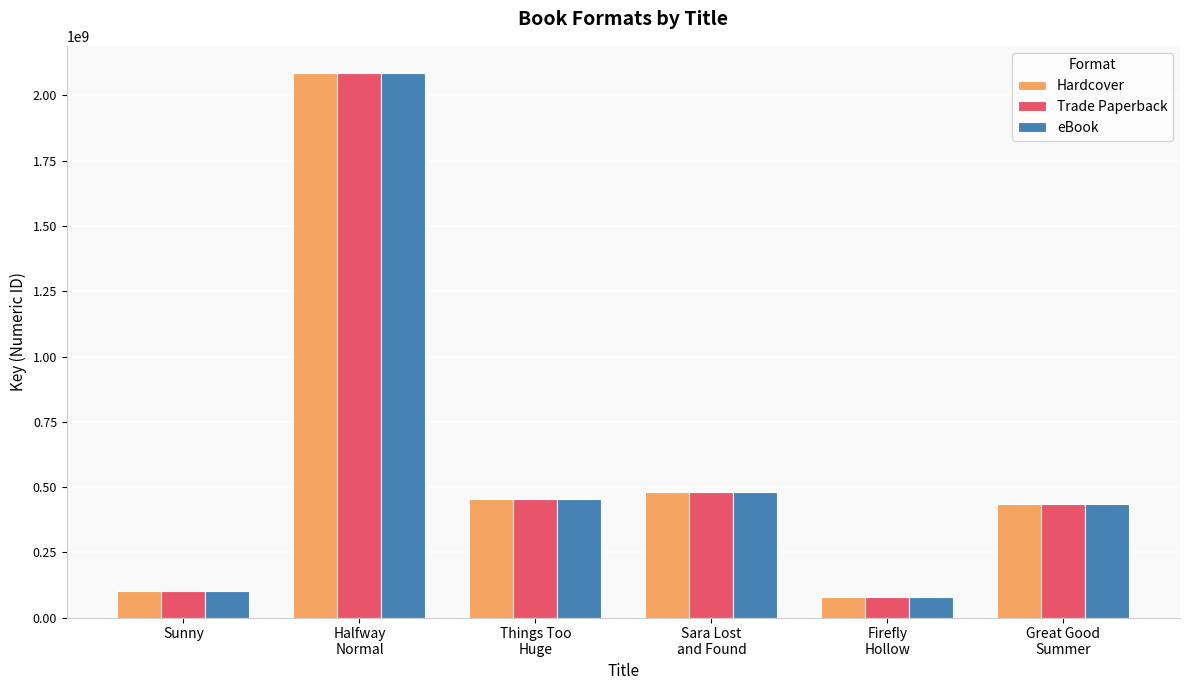

At which category is the sum across all series the highest?

Halfway
Normal